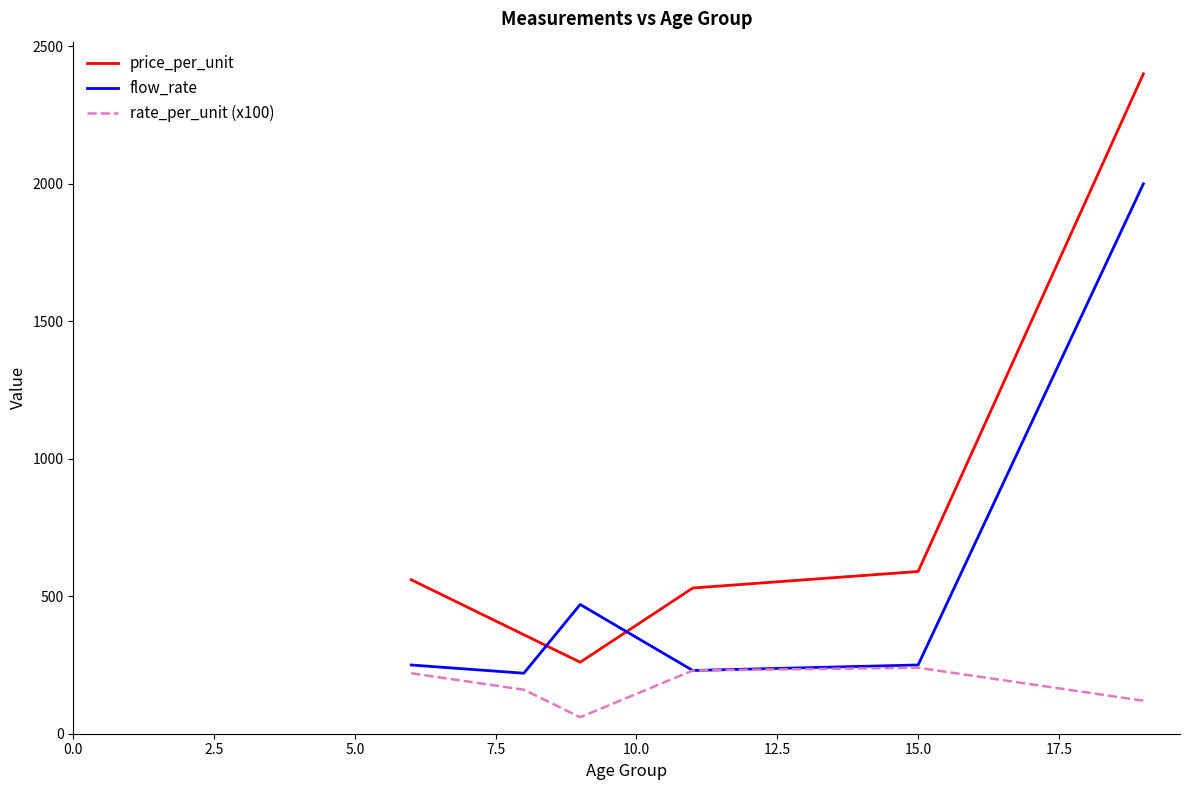

What is the minimum value for price_per_unit?

260.0